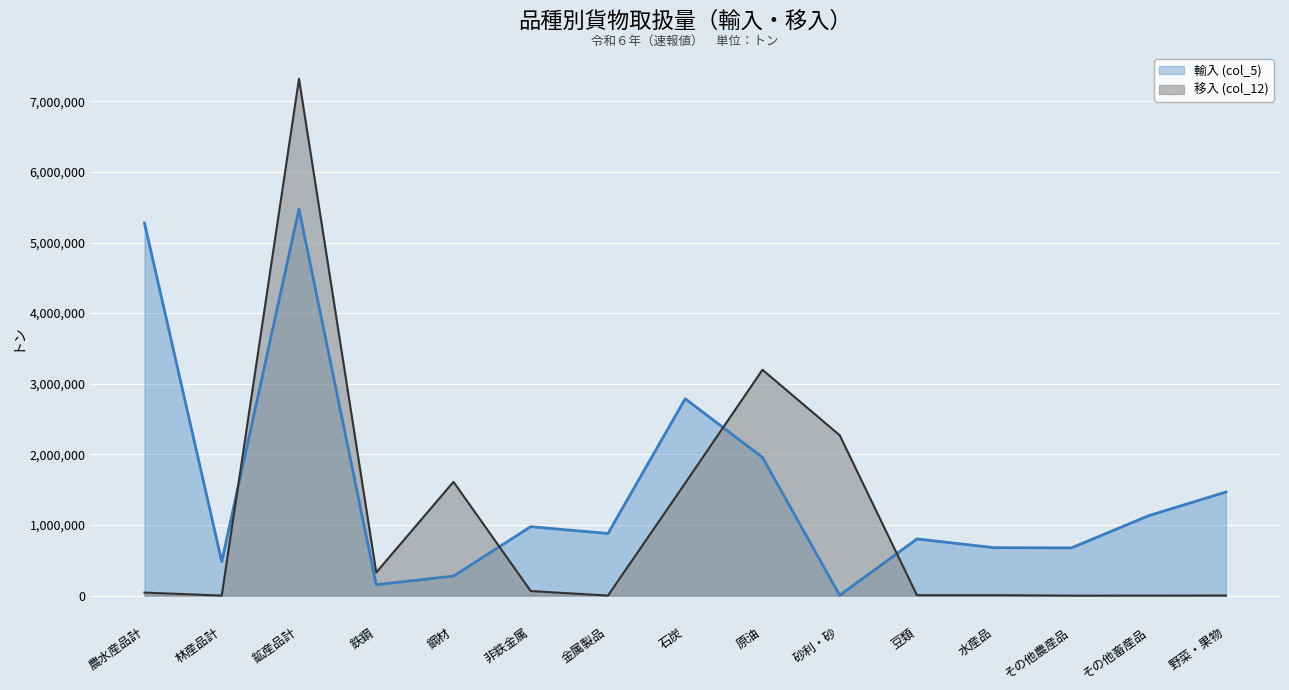

At which label does 移入 (col_12) first exceed 42986?

鉱産品計